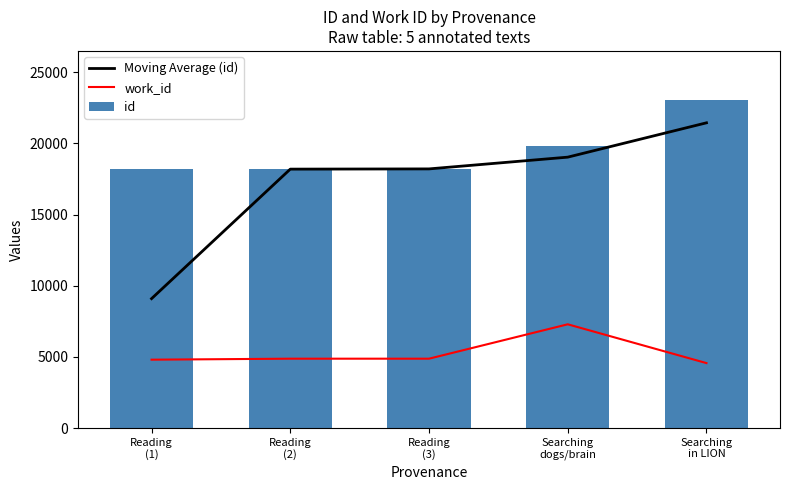

What are all the series names shown in the legend?

Moving Average (id), work_id, id